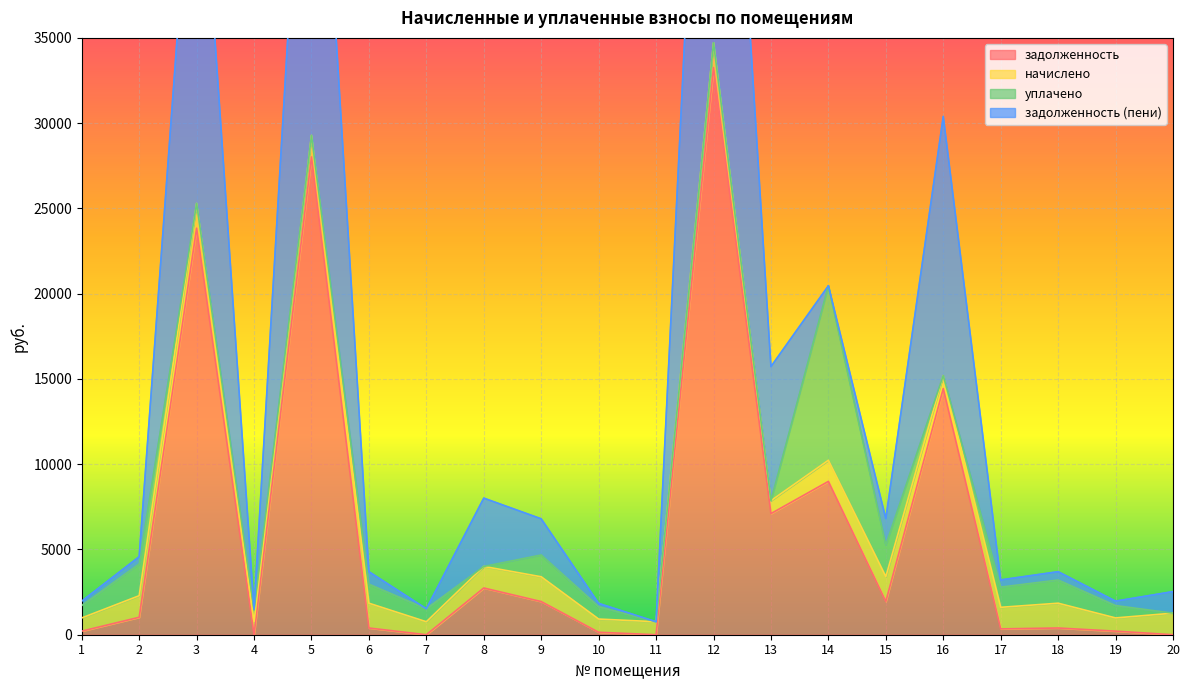

What is the value of the начислено point at the 14th from the left?

1240.8